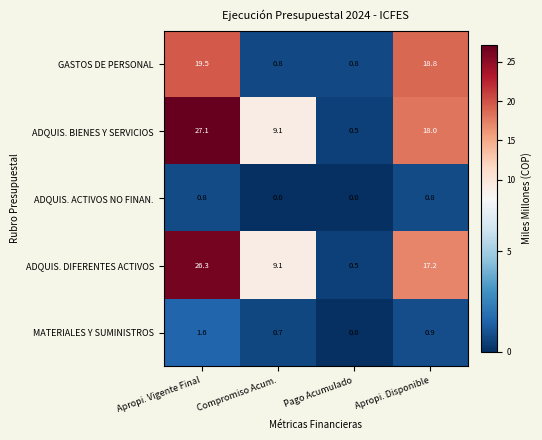

What is the approximate value of ADQUIS. DIFERENTES ACTIVOS at Pago Acumulado?

0.5